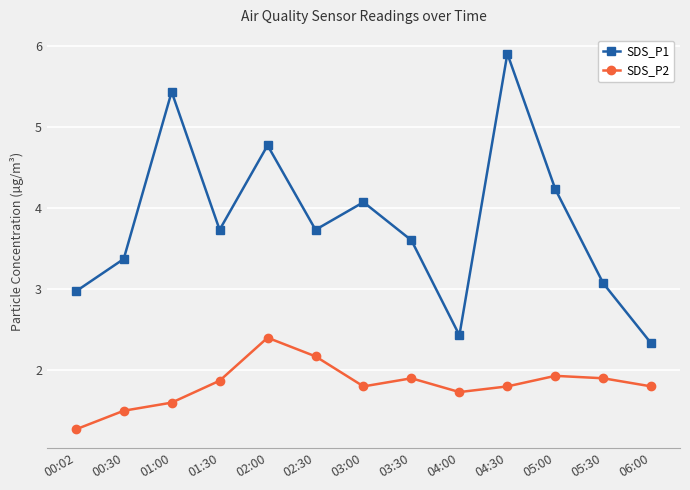

Which label corresponds to the smallest value in the chart?

00:02